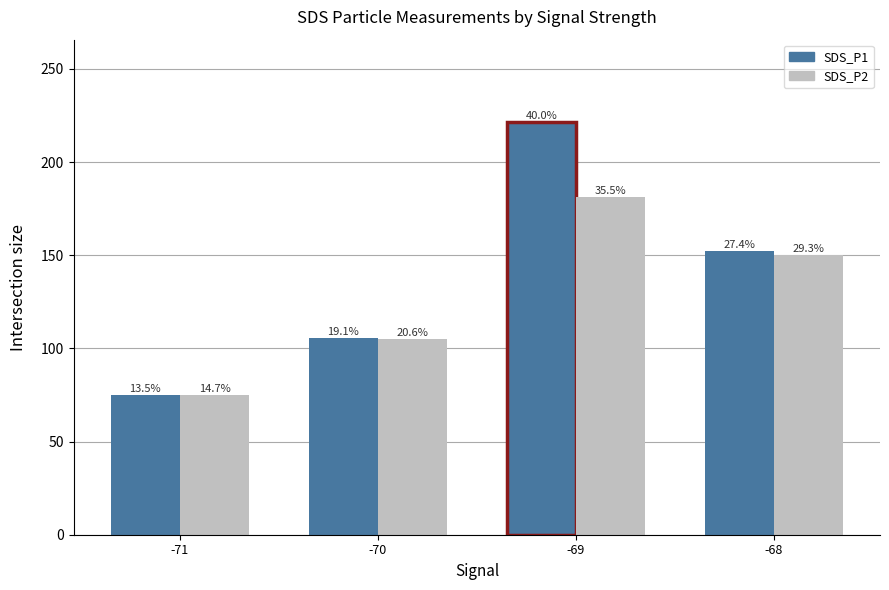

At which label is SDS_P2 closest to 128?

-68